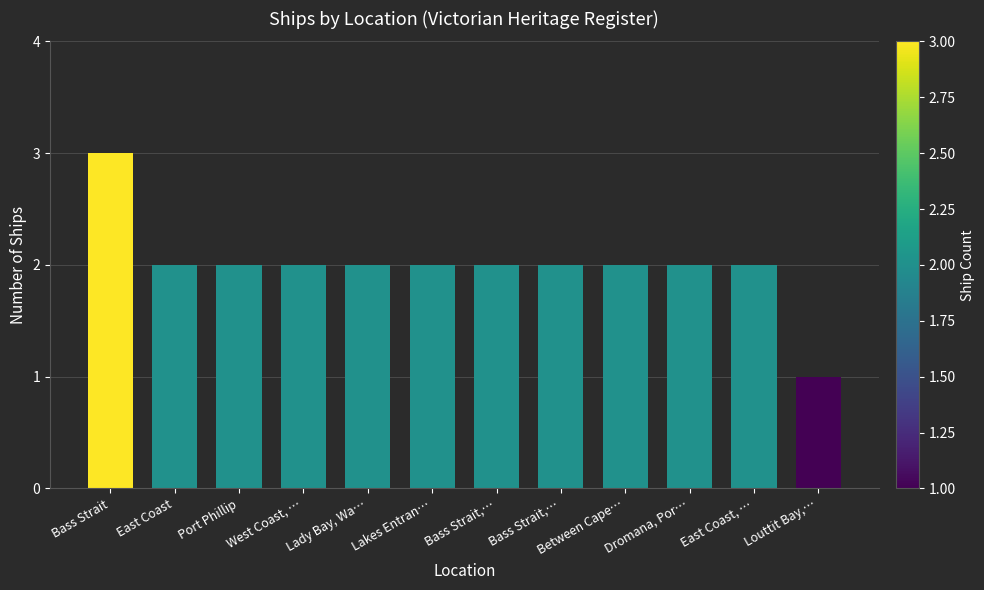

How many data points does each series have?

12